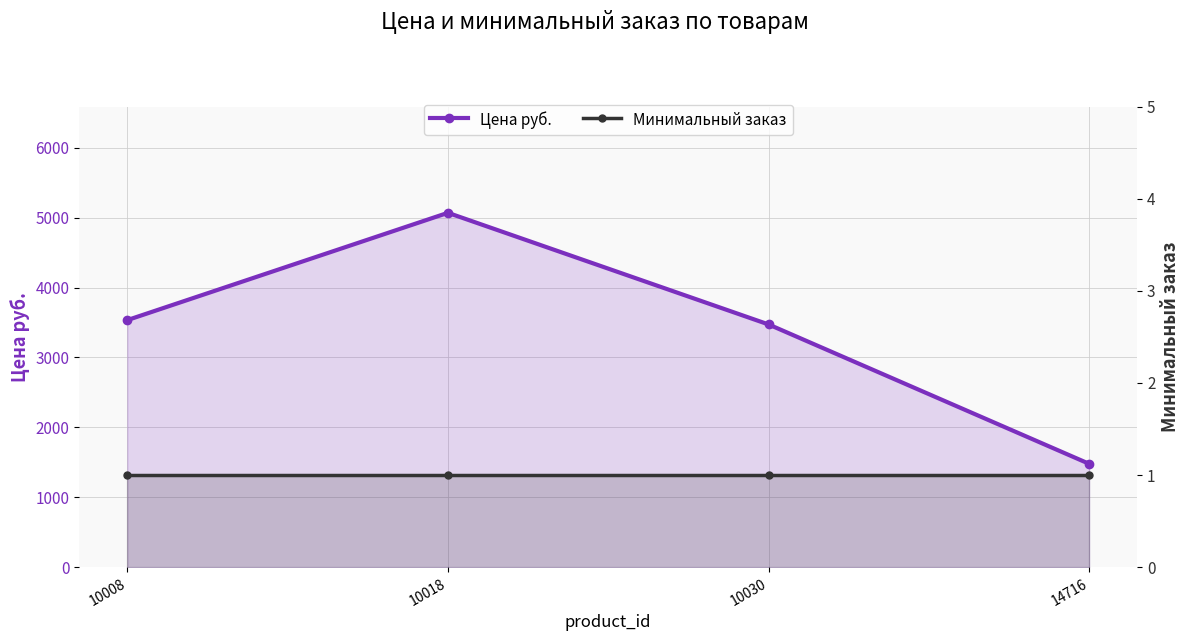

Which category has the highest value across all series?

10018